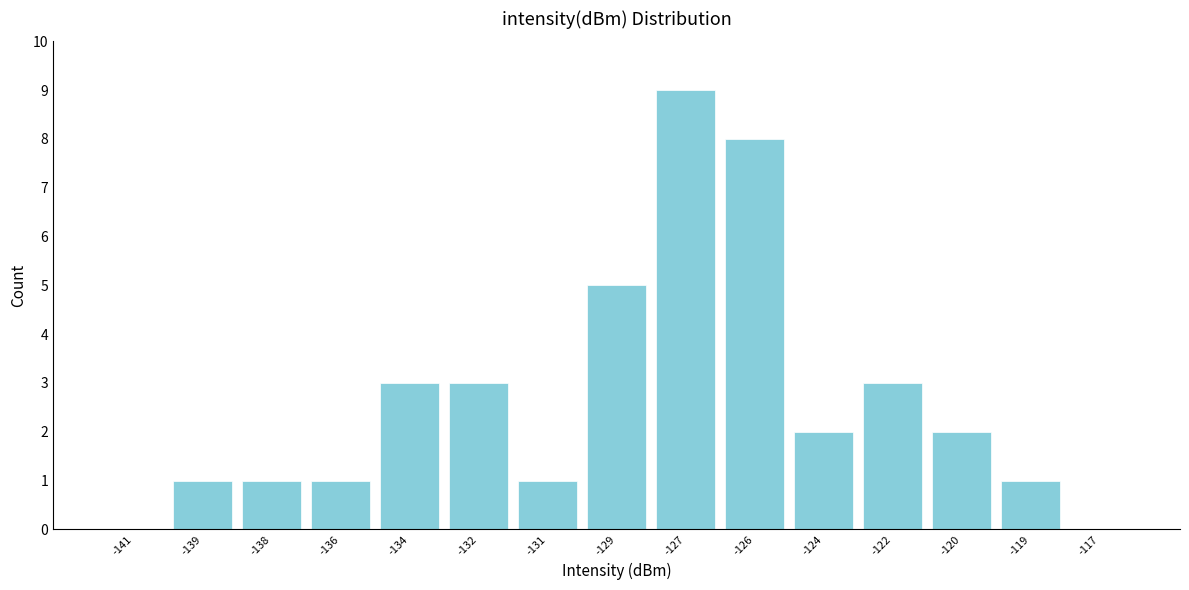

Reading right to left, list all the values displayed in this chart.

-117=0	-119=1	-120=2	-122=3	-124=2	-126=8	-127=9	-129=5	-131=1	-132=3	-134=3	-136=1	-138=1	-139=1	-141=0